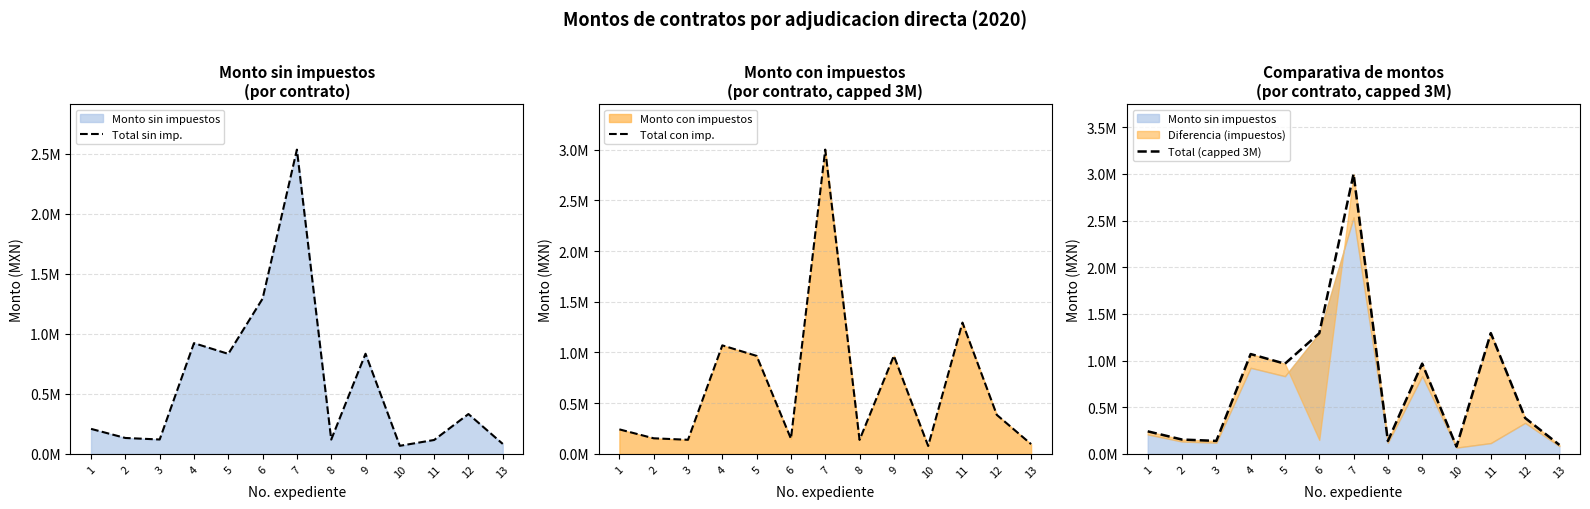

True or false: Total sin imp. has more than 0 points higher than both neighbors.

True